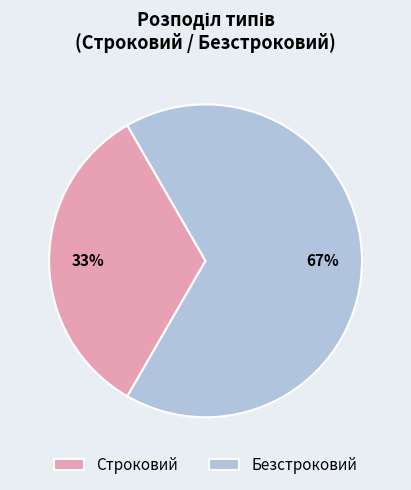

What is the largest slice in the pie chart?

Безстроковий